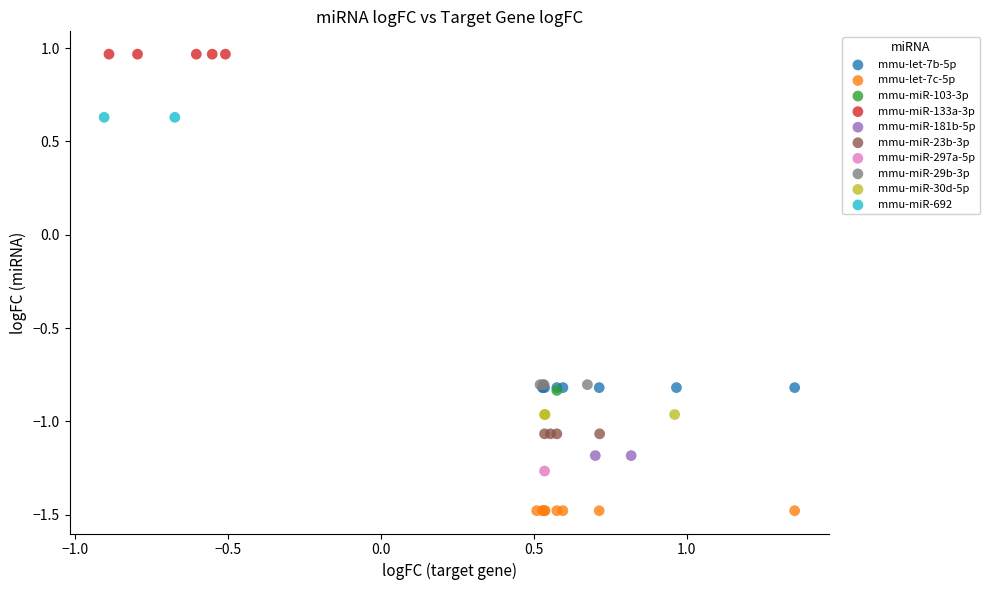

Which series contains the lowest Y value?

mmu-let-7c-5p